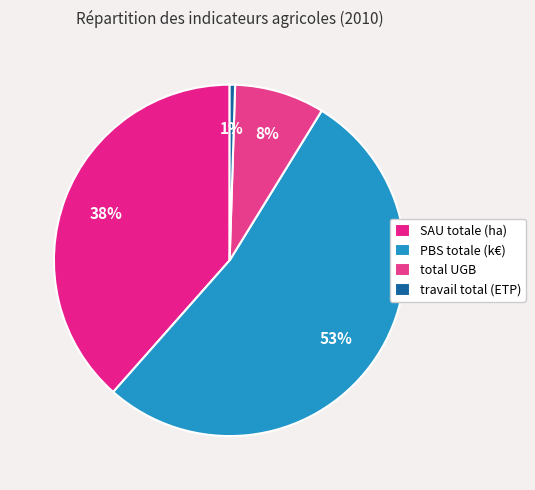

To the nearest percent, what is the average slice percentage?

25%